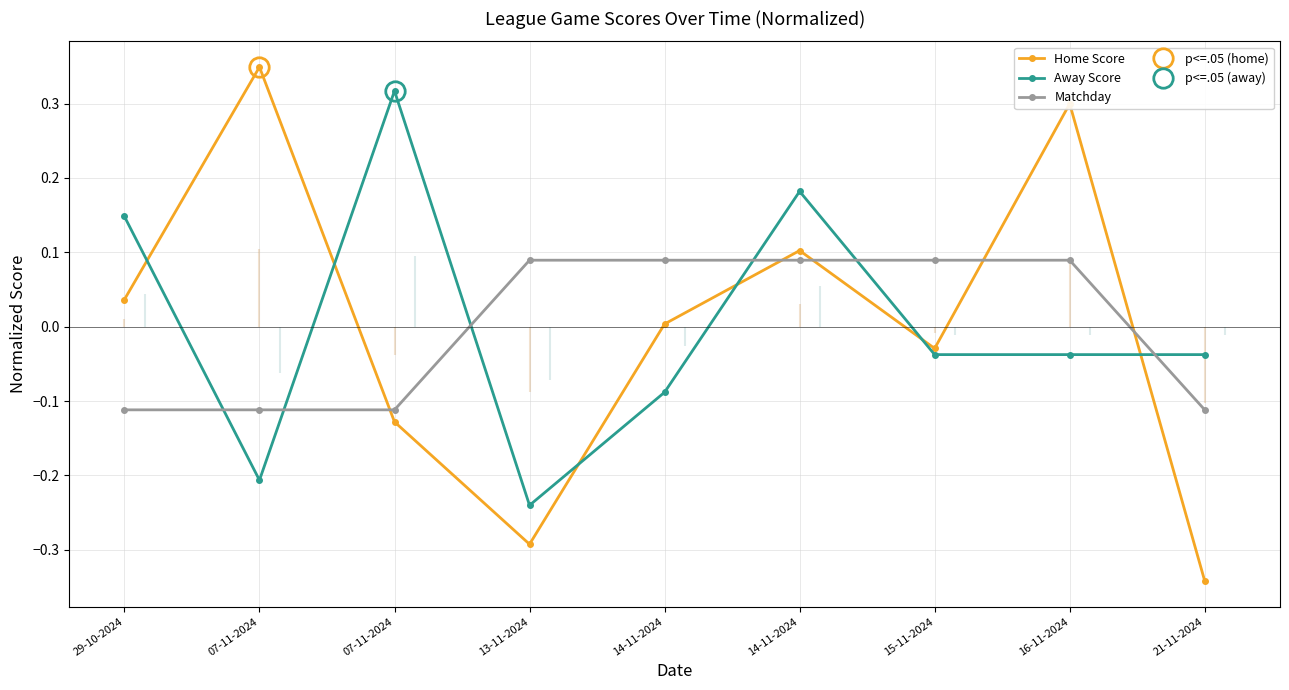

What are all the series names shown in the legend?

Home Score, Away Score, Matchday